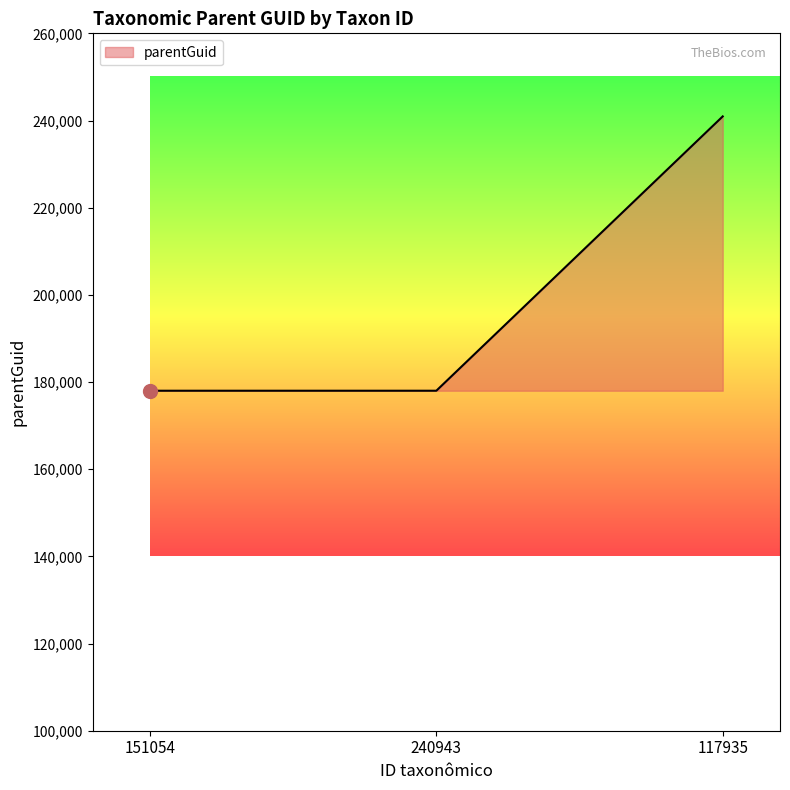

Reading left to right, what are all the values shown in this chart?

178004	178004	240943